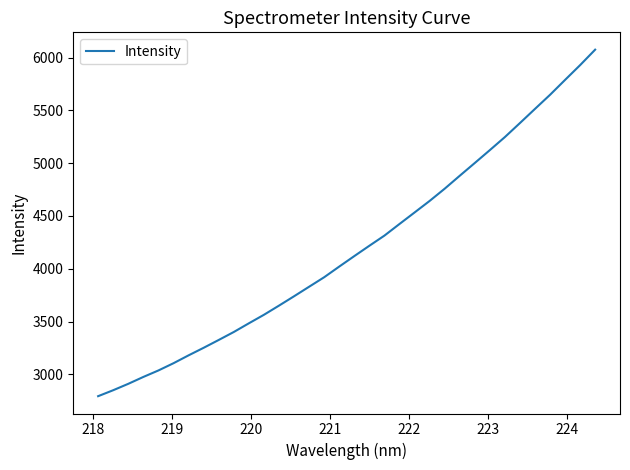

What is the difference between the maximum and minimum values?

3283.4